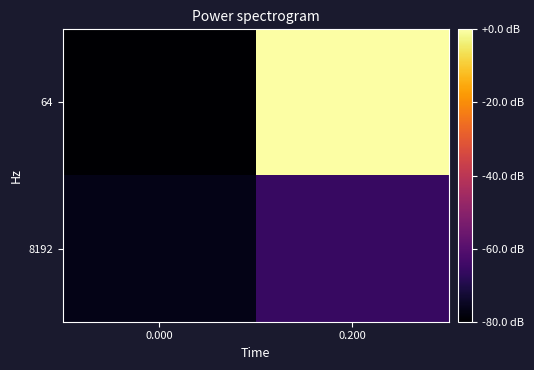

Reading left to right, list all the values displayed in this chart.

64: 0.000=-1	0.200=50
8192: 0.000=1	0.200=8